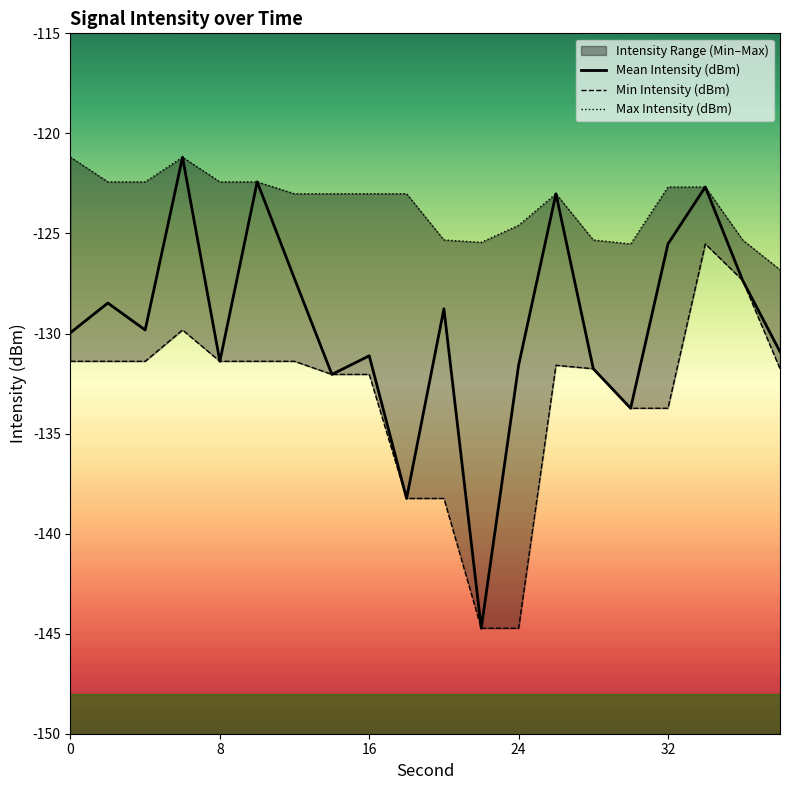

Reading left to right, extract all data points from this chart.

Mean Intensity (dBm): -130.0	-128.5	-129.8	-121.2	-131.4	-122.4	-127.3	-132.0	-131.1	-138.2	-128.8	-144.7	-131.6	-123.0	-131.8	-133.7	-125.5	-122.7	-127.3	-130.9
Min Intensity (dBm): -131.4	-131.4	-131.4	-129.8	-131.4	-131.4	-131.4	-132.0	-132.0	-138.2	-138.2	-144.7	-144.7	-131.6	-131.8	-133.7	-133.7	-125.5	-127.3	-131.8
Max Intensity (dBm): -121.2	-122.4	-122.4	-121.2	-122.4	-122.4	-123.0	-123.0	-123.0	-123.0	-125.3	-125.4	-124.6	-123.0	-125.3	-125.5	-122.7	-122.7	-125.3	-126.8